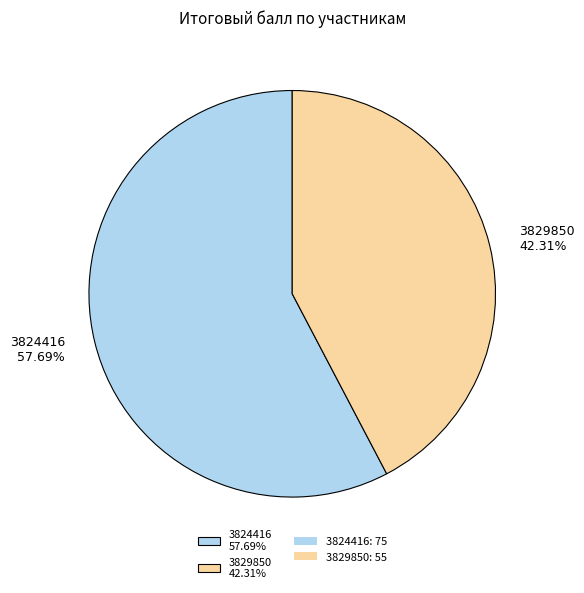

To the nearest percent, what is the combined percentage of 3824416 and 3829850?

100%